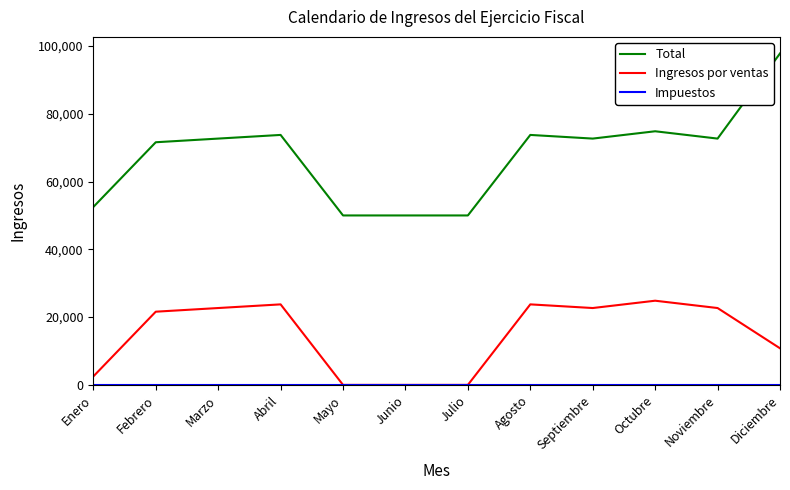

What is the total value across all series at Septiembre?

95360